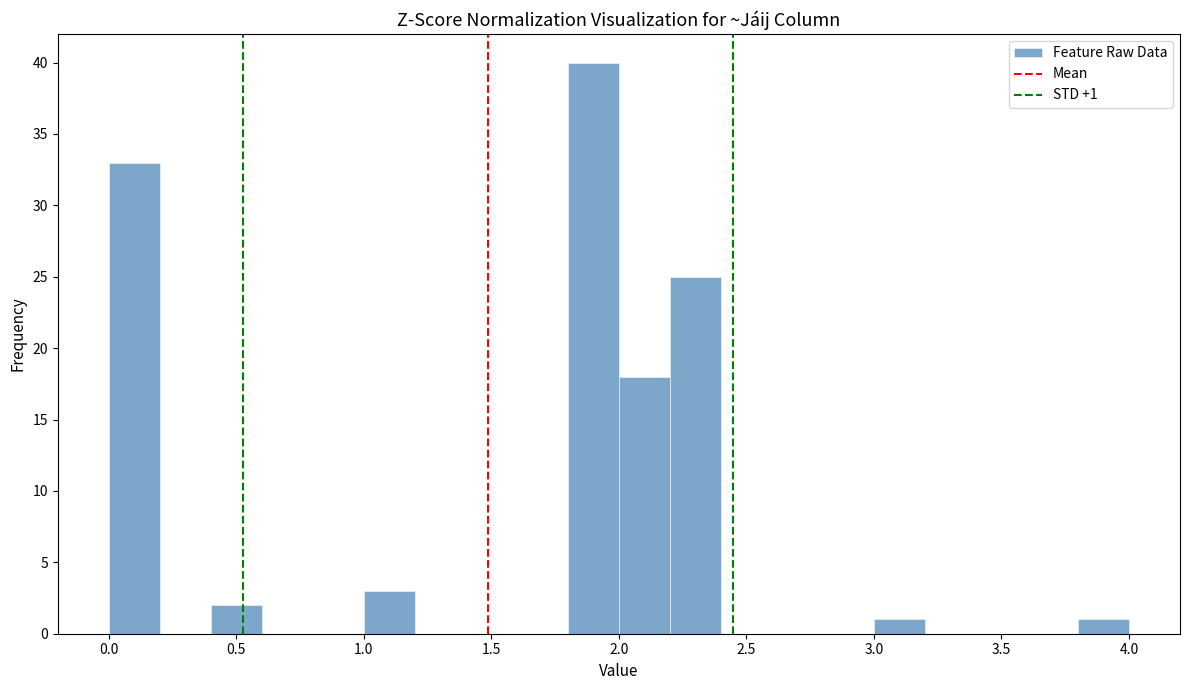

Over which range of the x-axis is the bar tallest?

1.8 to 2.0